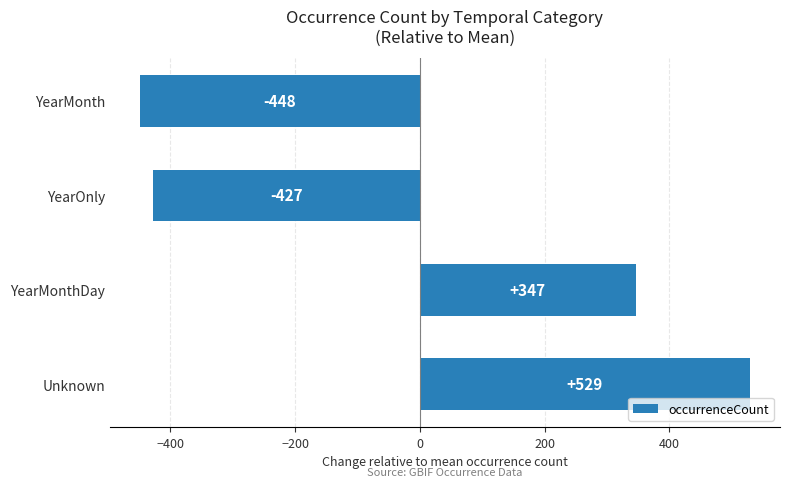

What is the difference between the values at YearMonth and YearMonthDay?

795.0